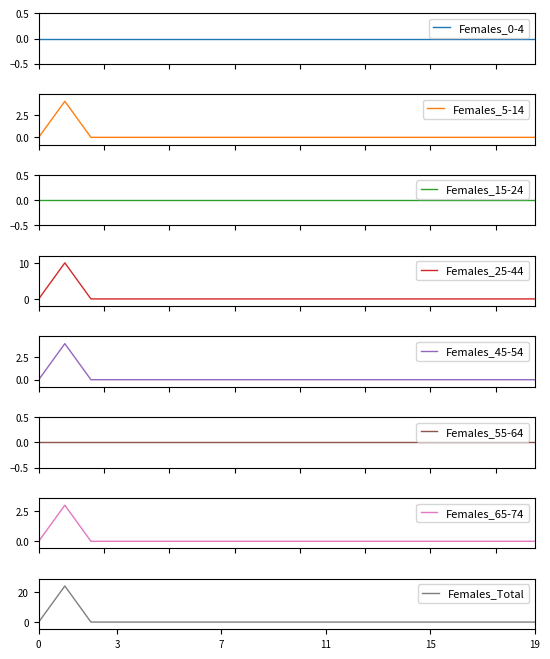

What is the maximum value for Females_25-44?

10